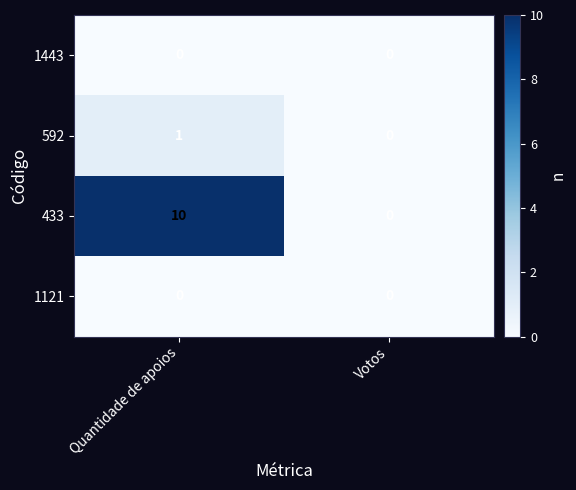

At how many categories does at least one series exceed 5?

1